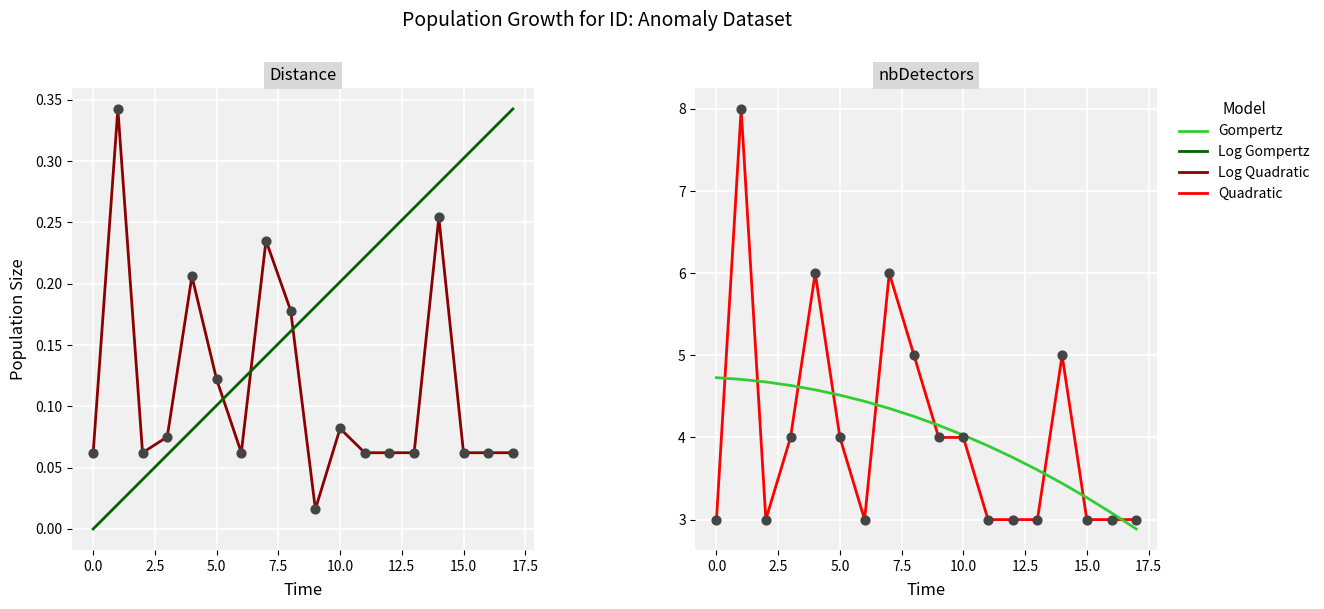

Which series reaches the maximum Y coordinate?

nbDetectors (Quadratic)